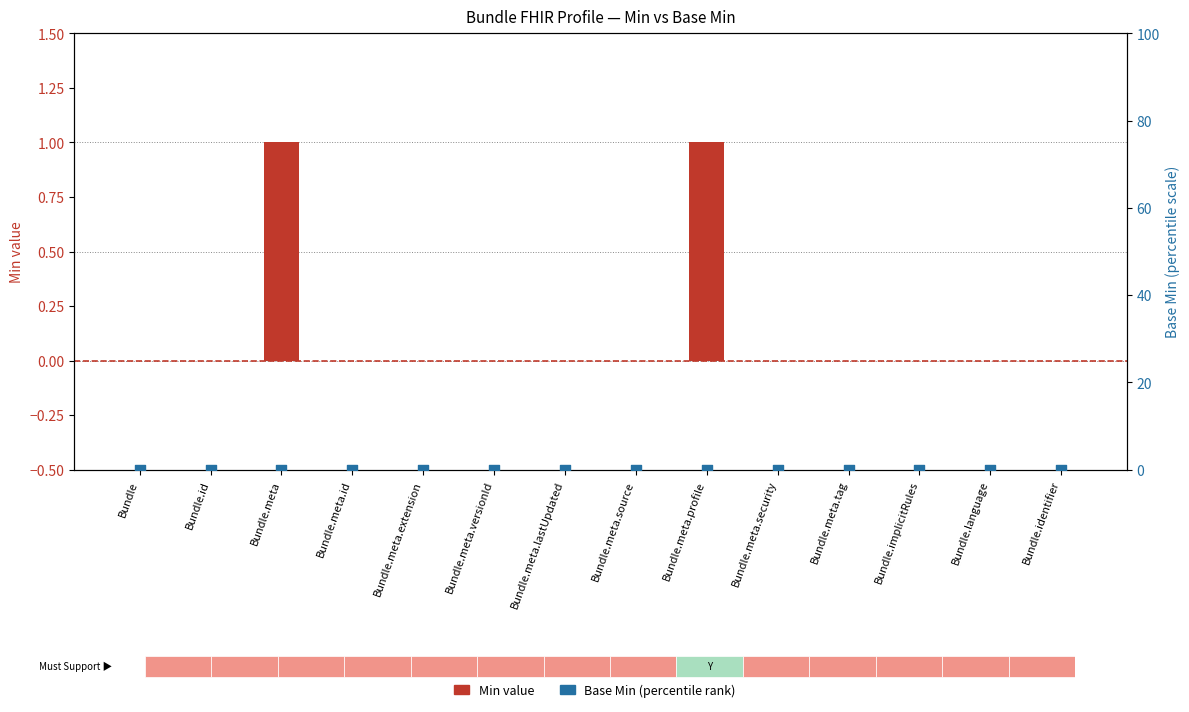

What are all the series names shown in the legend?

Min, Base Min (percentile)